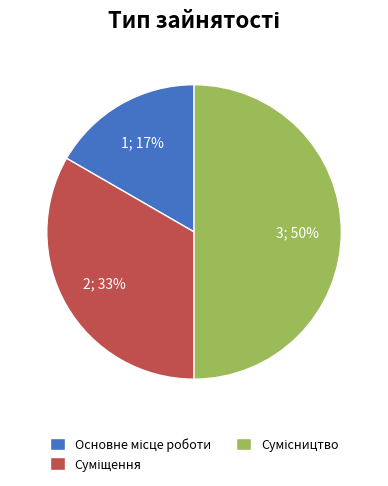

To the nearest percent, what is the average slice percentage?

33%